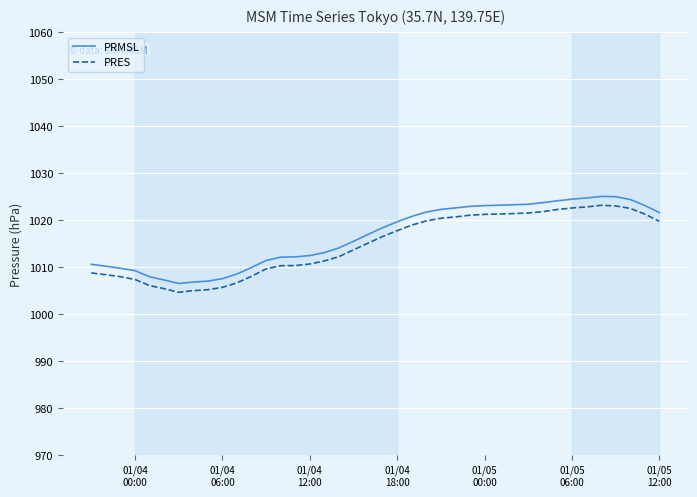

What is the maximum value shown in the chart?

1025.0